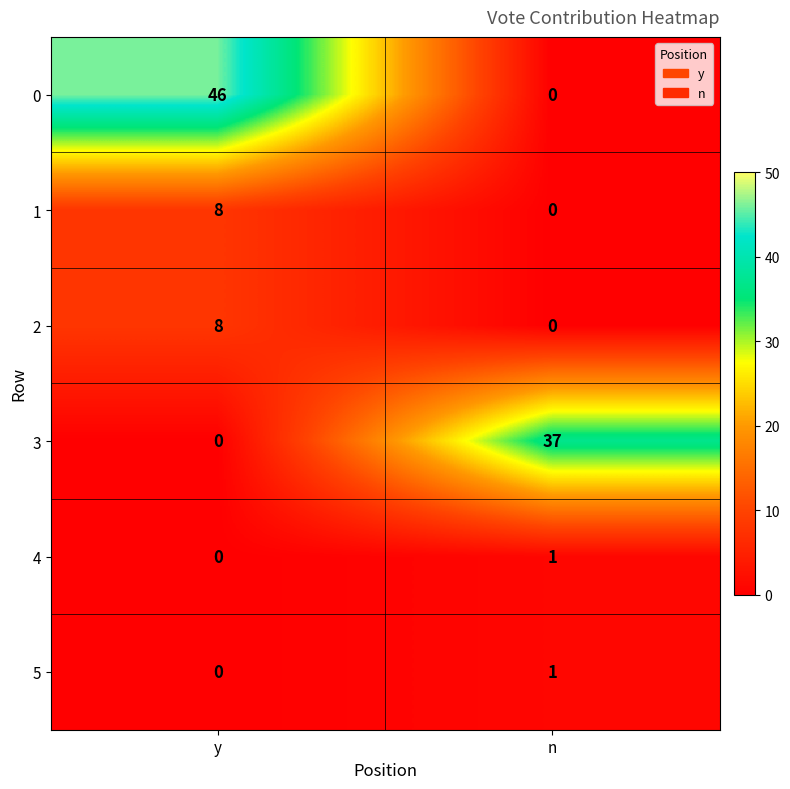

The value of 3 at n is 13. True or false?

False